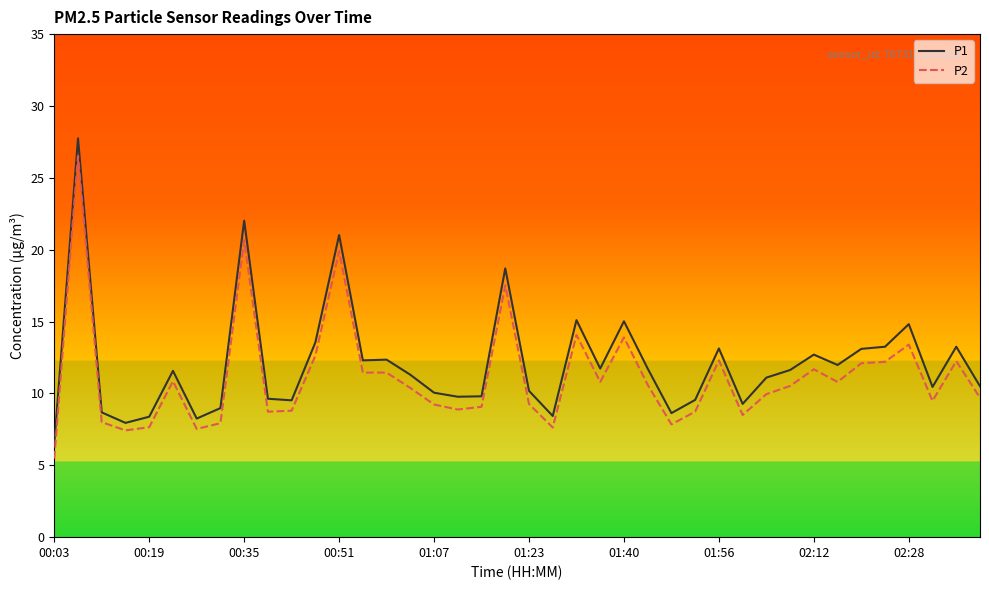

Which series has the widest spread of values?

P1